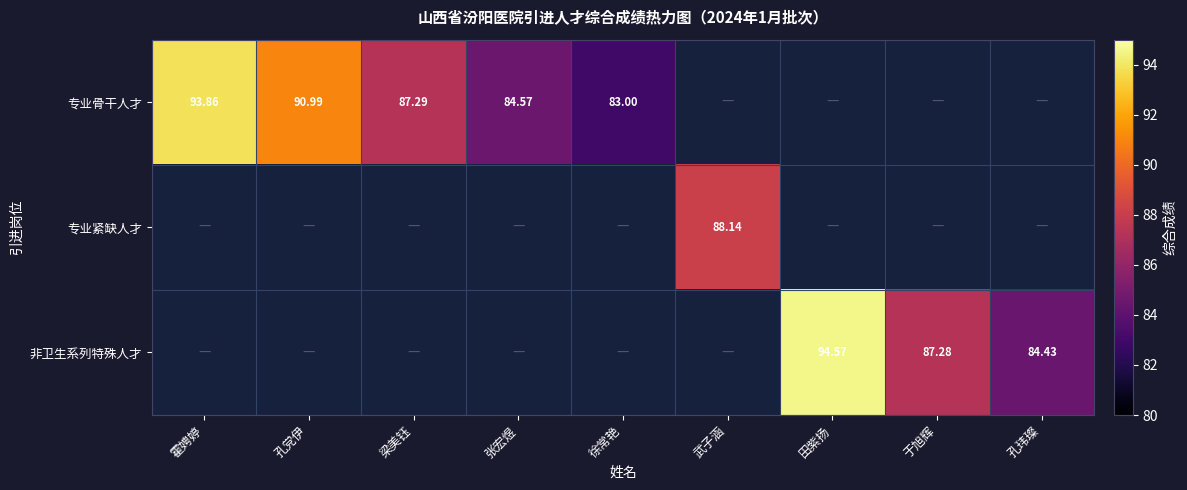

Is the value of 专业骨干人才 at 田紫扬 greater than the value of 专业紧缺人才 at 梁美钰?

No